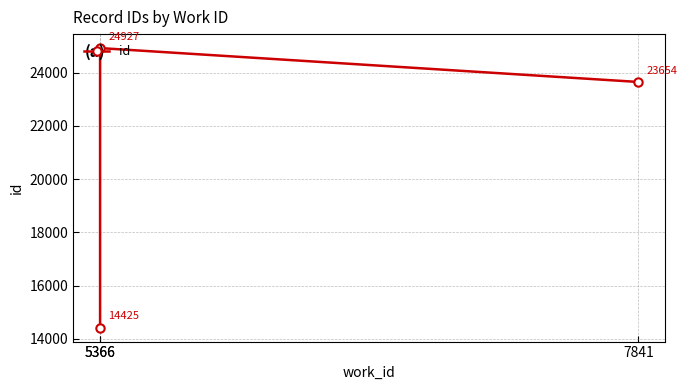

What is the difference between the values at 5366 and 5366?

10502